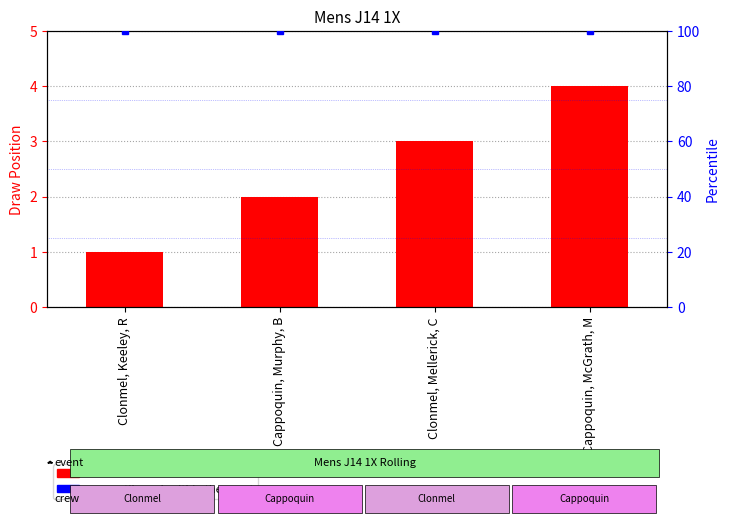

What is the sum of all values?

10